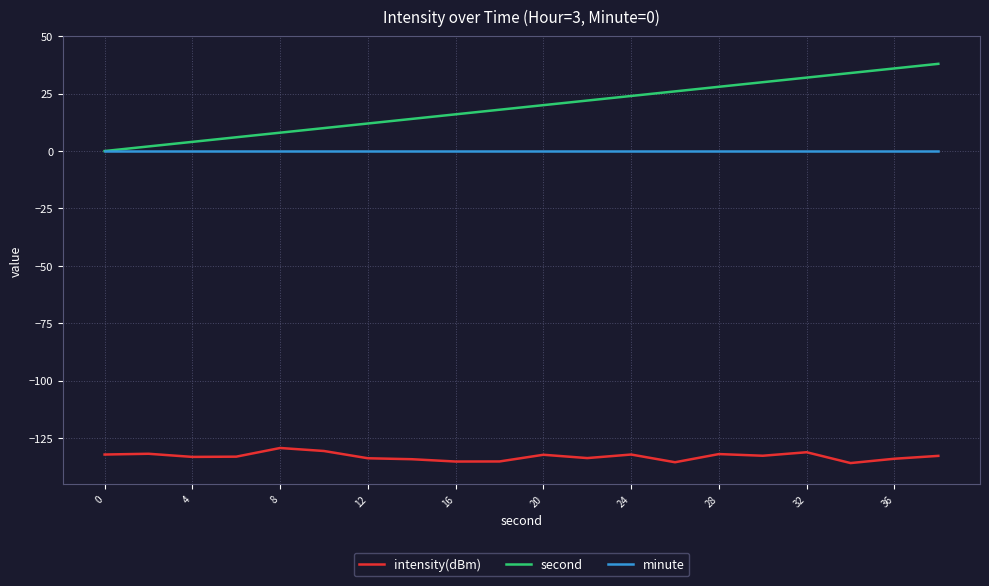

What is the highest value of the intensity(dBm) series?

-129.4